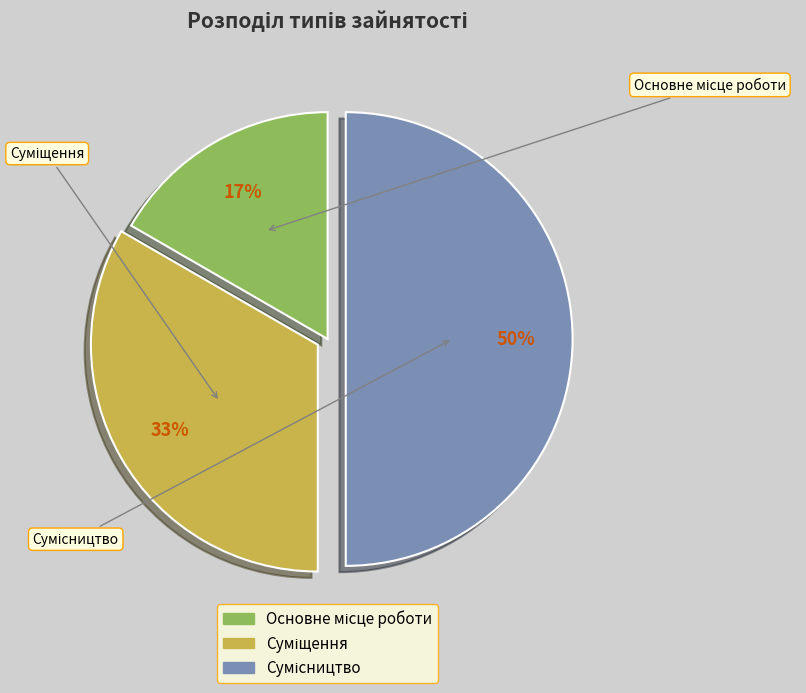

Count the number of slices in the pie.

3